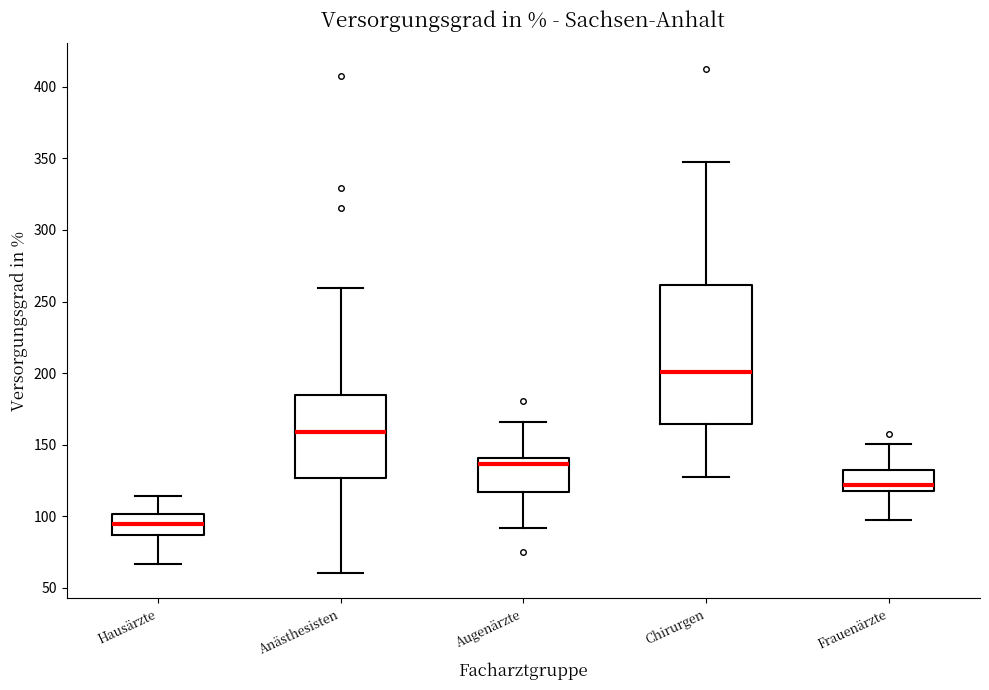

Reading left to right, read every box against the y-axis: the position of its median line, the range the box covers, and the ends of its whiskers. The values are not printed on the chart, so give them approximately, as read against the axis.

Hausärzte: median 95, box 85 to 100, whiskers 65 to 115
Anästhesisten: median 160, box 125 to 185, whiskers 60 to 260
Augenärzte: median 135, box 115 to 140, whiskers 90 to 165
Chirurgen: median 200, box 165 to 260, whiskers 130 to 345
Frauenärzte: median 120 (just above the box's lower edge), box 120 to 130, whiskers 95 to 150